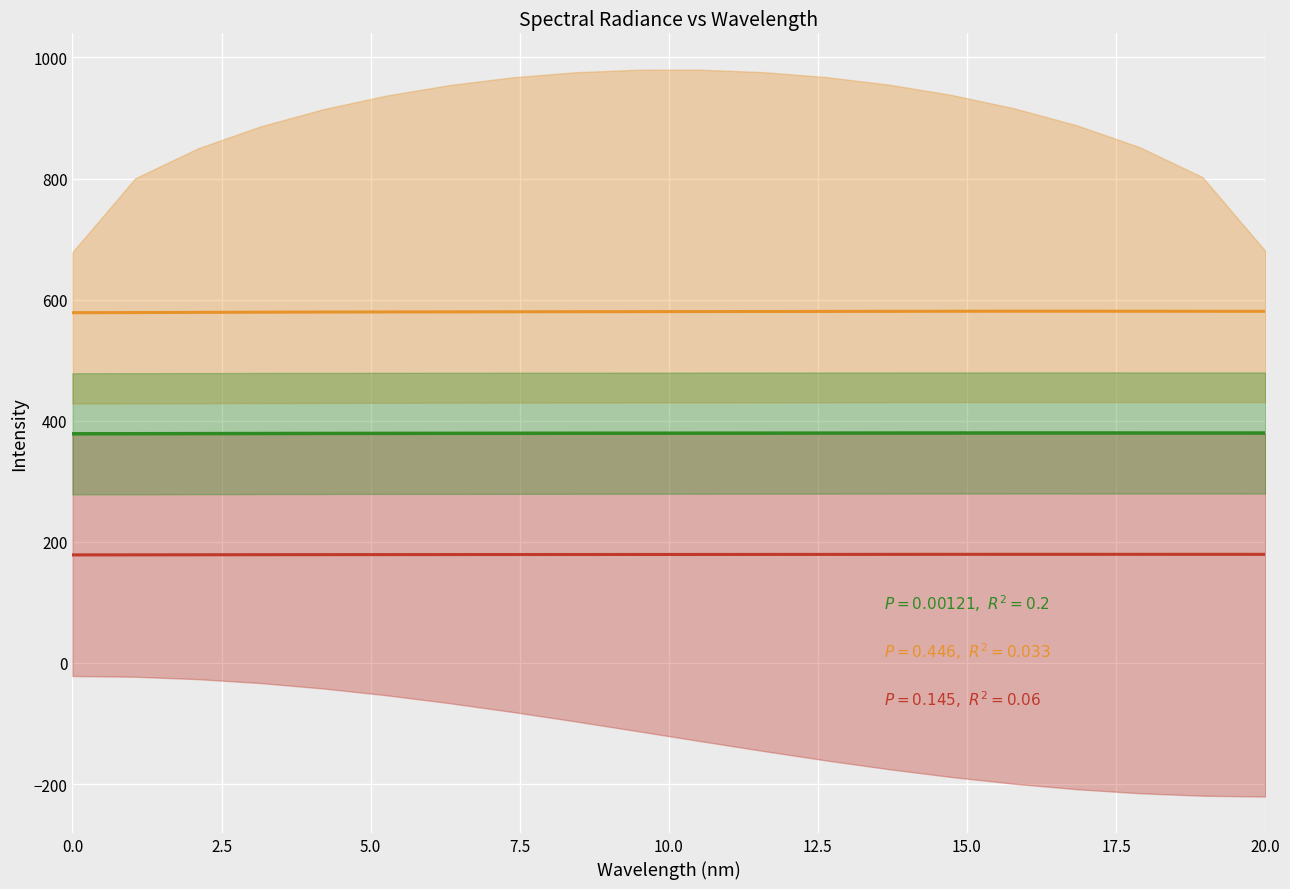

At how many categories does at least one series exceed 523?

20